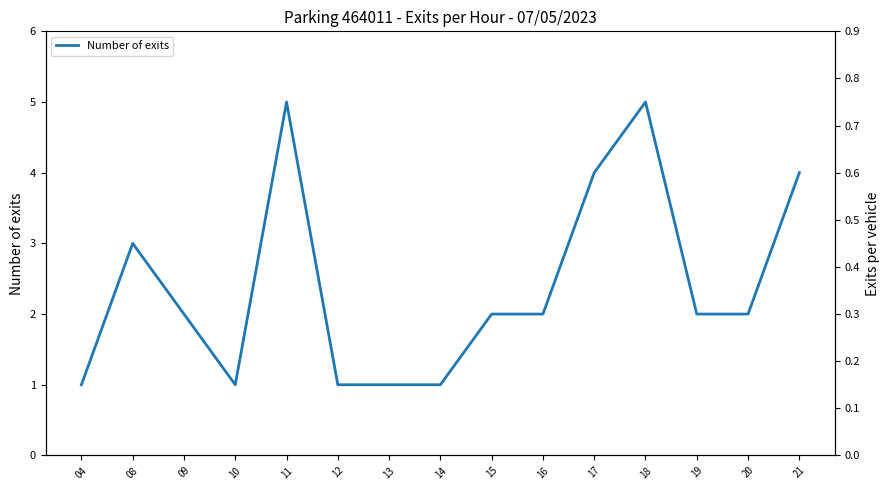

Where does the data first go above 2?

08